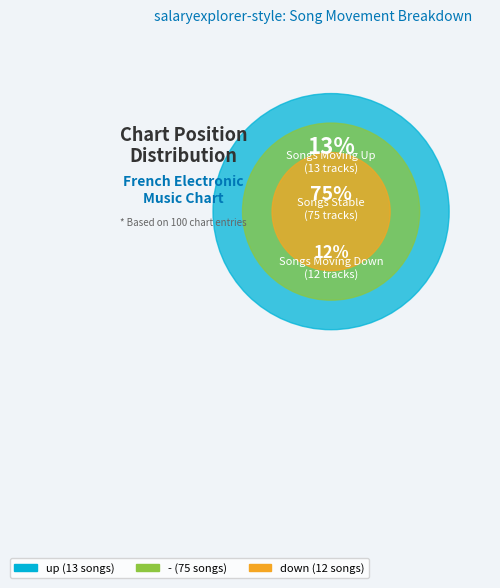

What percentage is NOT represented by down?

88.0%